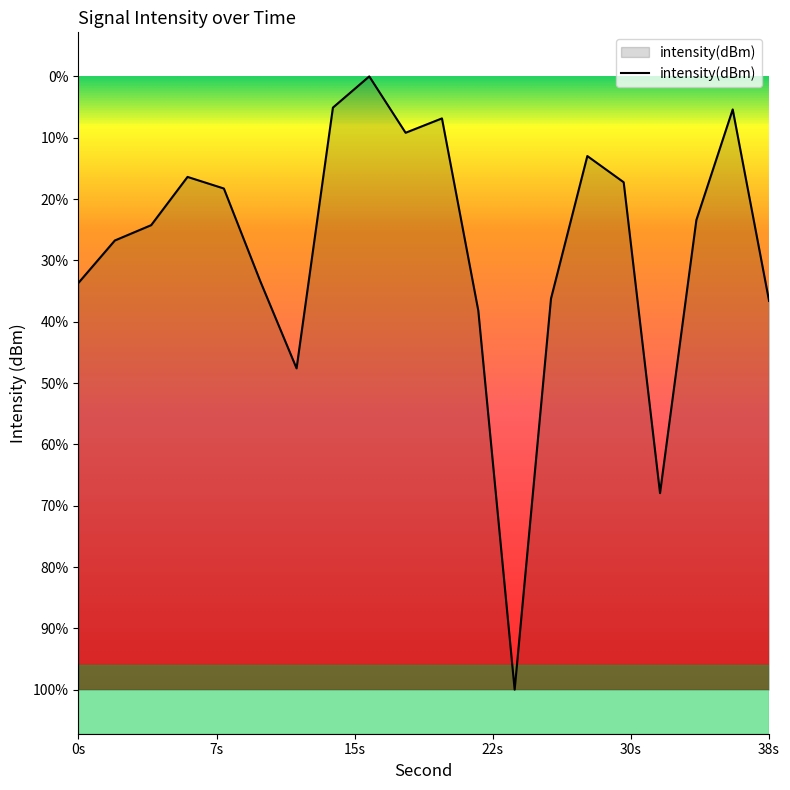

Rank the categories by value from lowest to highest.

24, 32, 12, 22, 38, 26, 0, 10, 2, 4, 34, 8, 30, 6, 28, 18, 20, 36, 14, 16